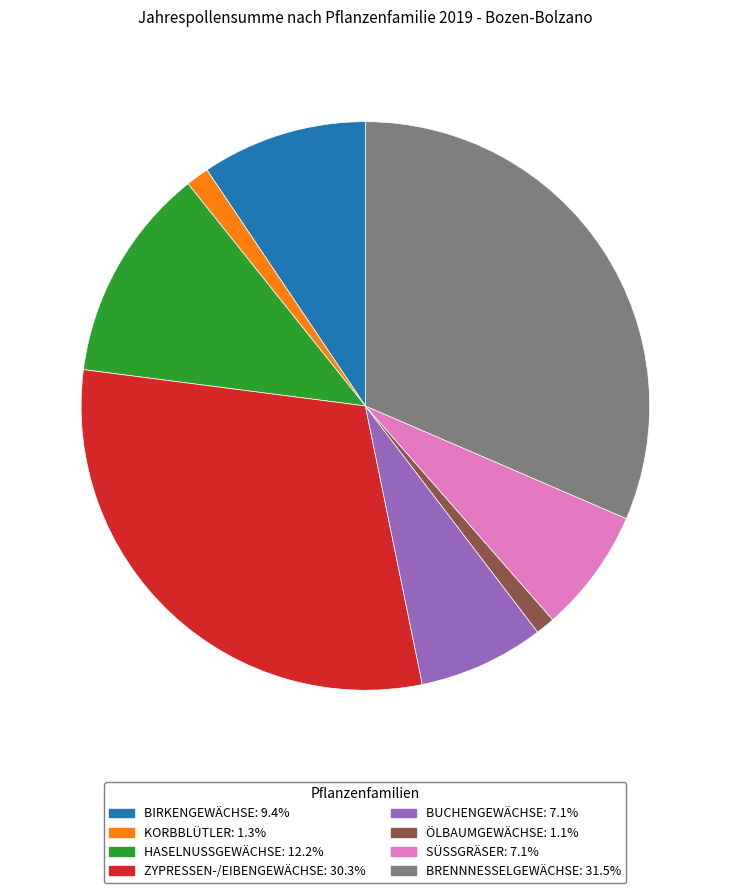

Which has a higher value, HASELNUSSGEWÄCHSE or KORBBLÜTLER?

HASELNUSSGEWÄCHSE